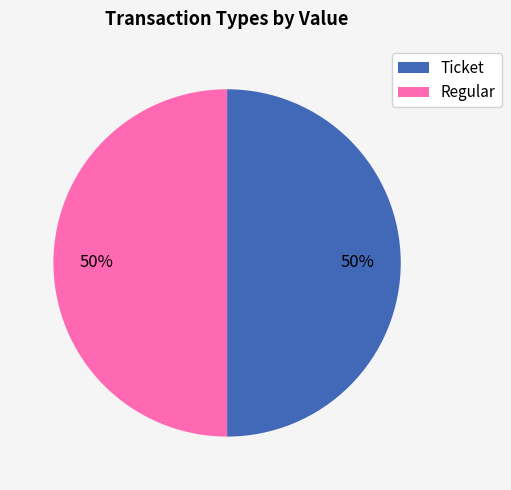

How many segments does this pie chart have?

2